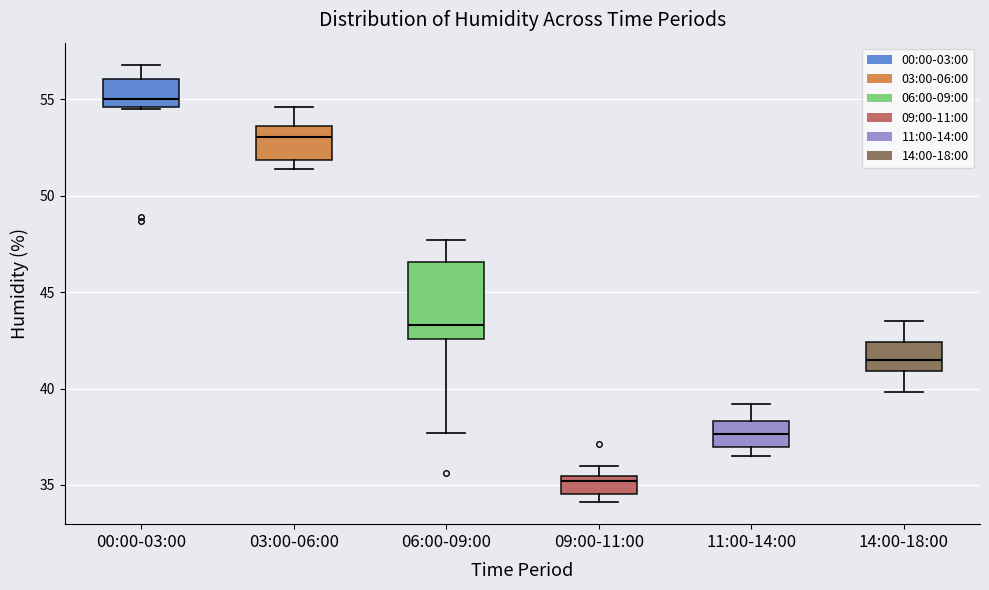

Reading left to right, transcribe this box plot: for each box, give where its median line is, the range the box spans, and where its two whiskers end, as read against the y-axis. The values are not printed on the chart, so give them approximately, as read against the axis.

00:00-03:00: median 55.0, box 54.5 to 56.0, whiskers 54.5 to 57.0
03:00-06:00: median 53.0, box 52.0 to 53.5, whiskers 51.5 to 54.5
06:00-09:00: median 43.5, box 42.5 to 46.5, whiskers 37.5 to 47.5
09:00-11:00: median 35.0, box 34.5 to 35.5, whiskers 34.0 to 36.0
11:00-14:00: median 37.5, box 37.0 to 38.5, whiskers 36.5 to 39.0
14:00-18:00: median 41.5, box 41.0 to 42.5, whiskers 40.0 to 43.5